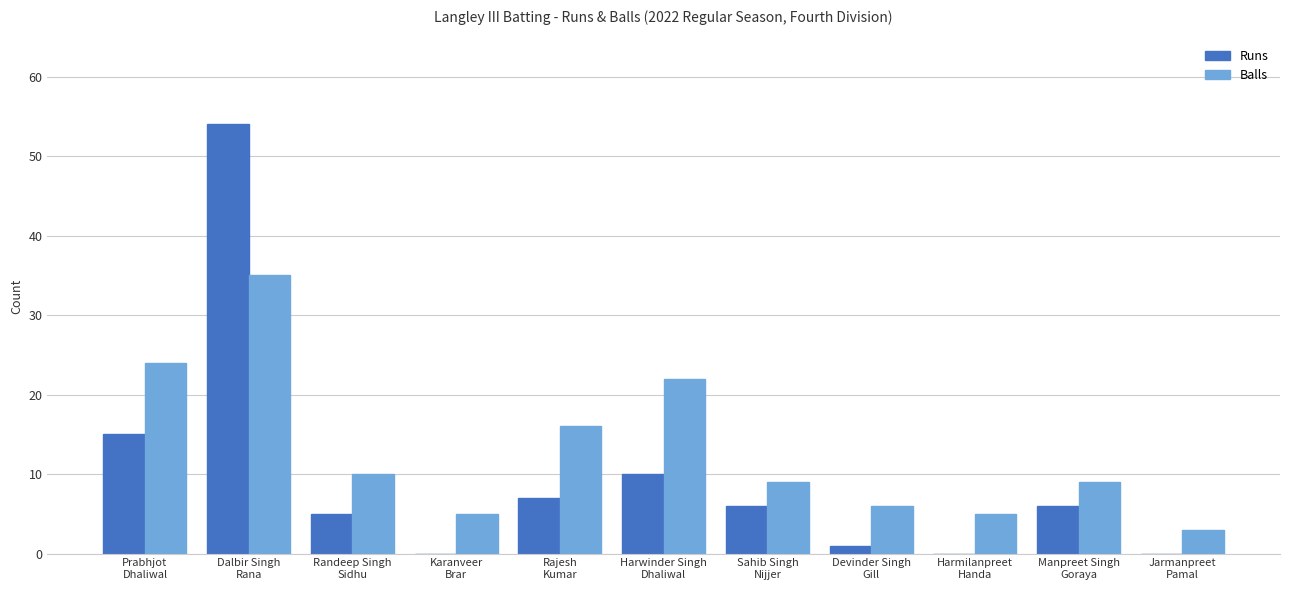

Count the number of categories in the chart.

11